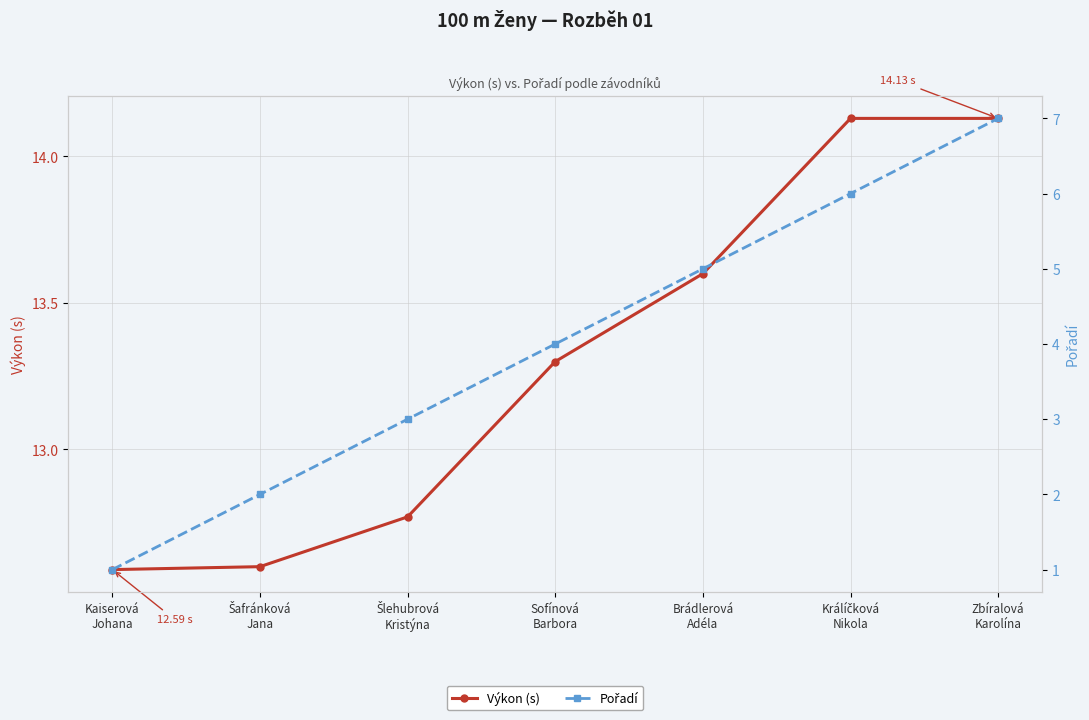

True or false: Pořadí has more than 2 points higher than both neighbors.

False